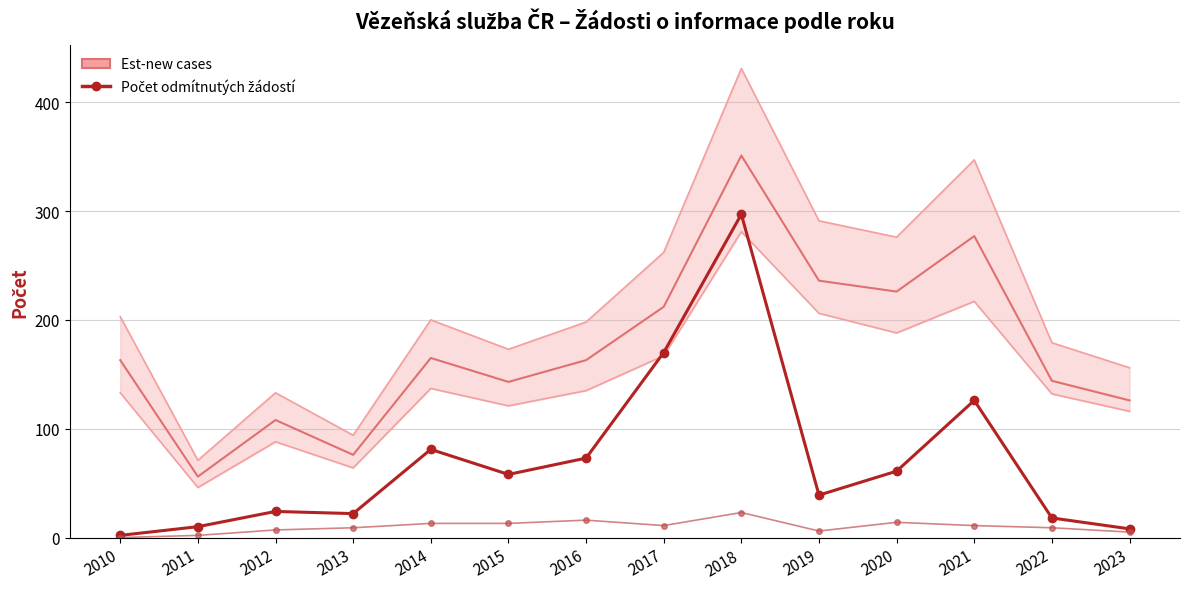

At which category does the chart reach its minimum across all series?

2010